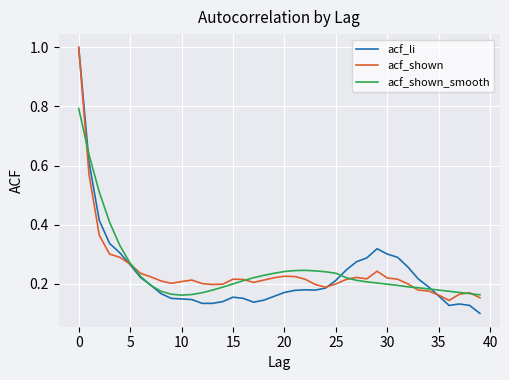

What is the maximum value shown in the chart?

1.0